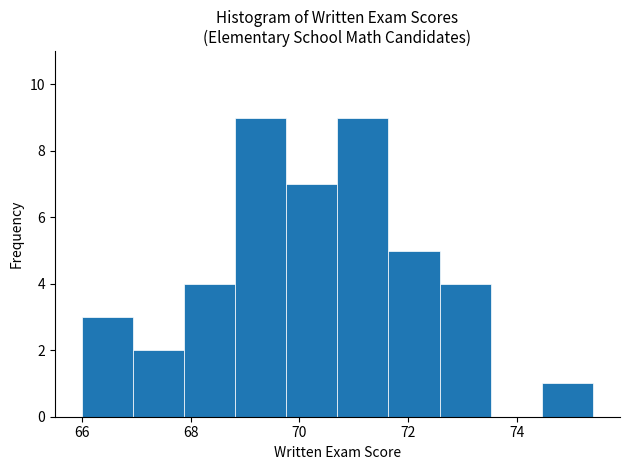

Reading left to right, transcribe this chart: for each bar, give the range it covers on the x-axis and its height. Neither the bar edges nor the heights are printed on the chart, so give them approximately, as read against the axes.

66.00 to 66.94: 3
66.94 to 67.88: 2
67.88 to 68.82: 4
68.82 to 69.76: 9
69.76 to 70.70: 7
70.70 to 71.64: 9
71.64 to 72.58: 5
72.58 to 73.52: 4
73.52 to 74.46: 0
74.46 to 75.40: 1